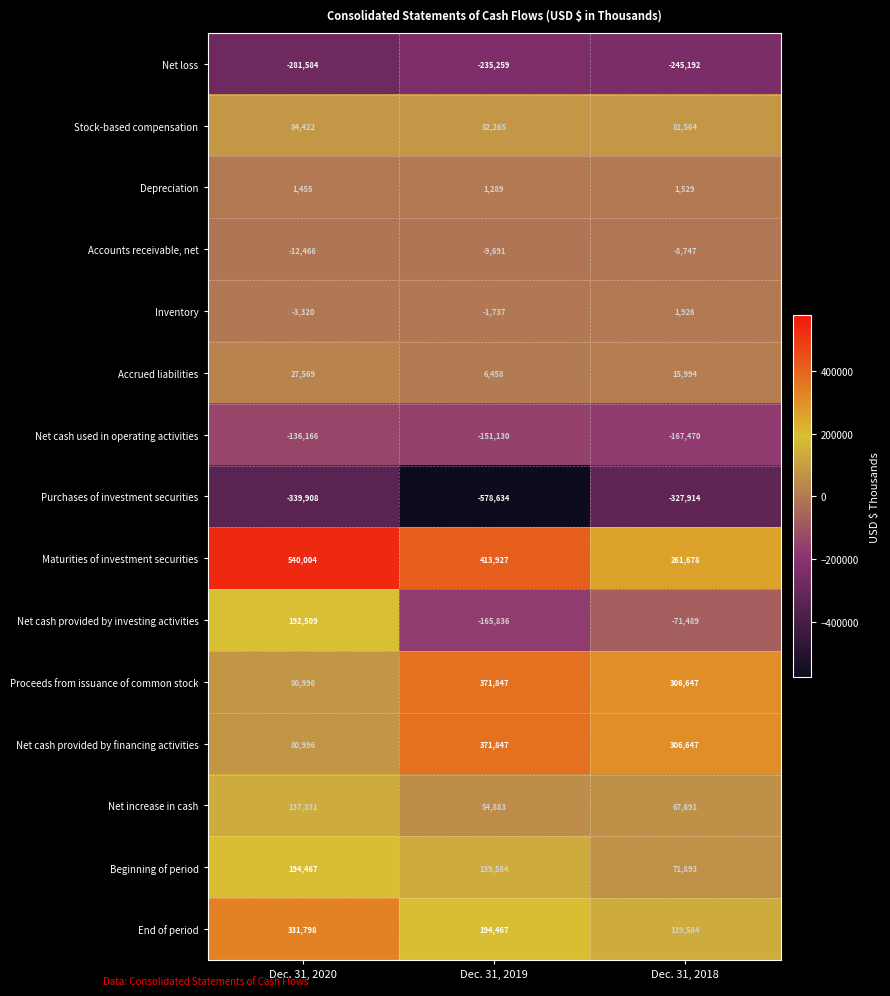

Is the value of Stock-based compensation at Dec. 31, 2018 greater than the value of Proceeds from issuance of common stock at Dec. 31, 2020?

Yes